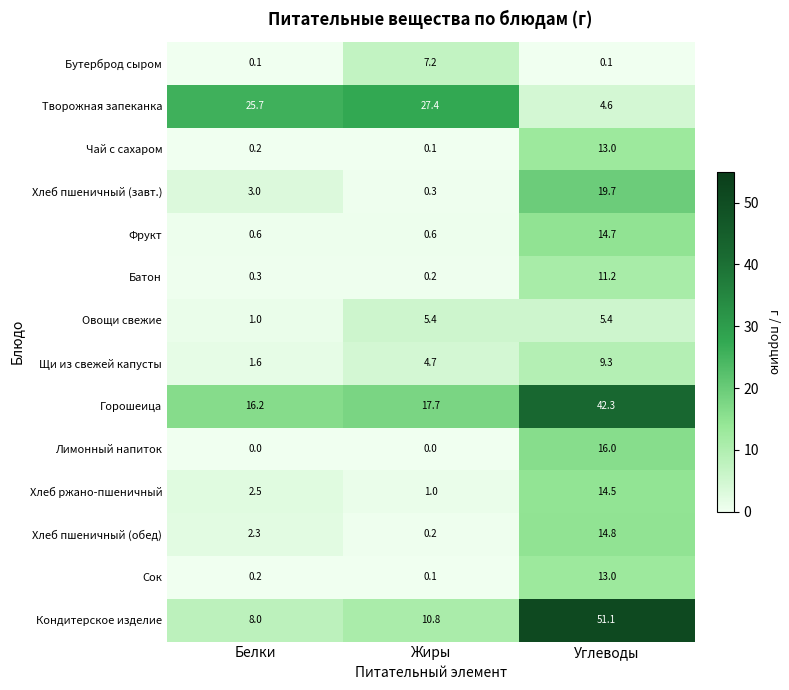

What is the greatest value displayed?

51.1